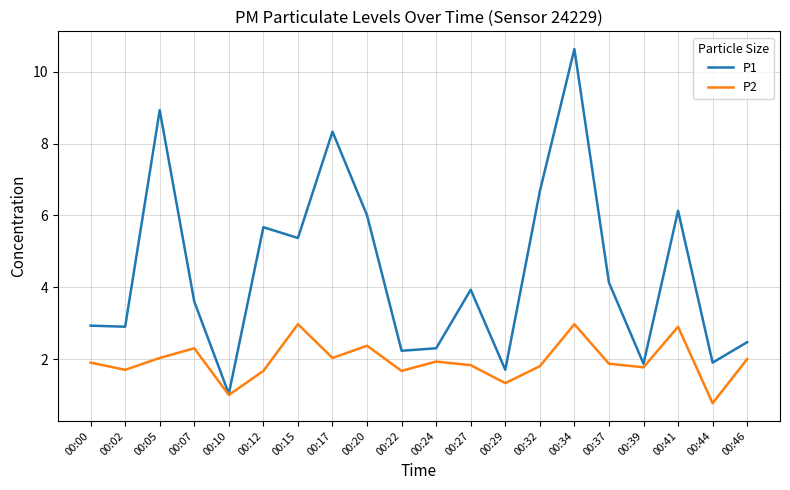

What is the spread (max minus min) of values at 00:05?

6.9